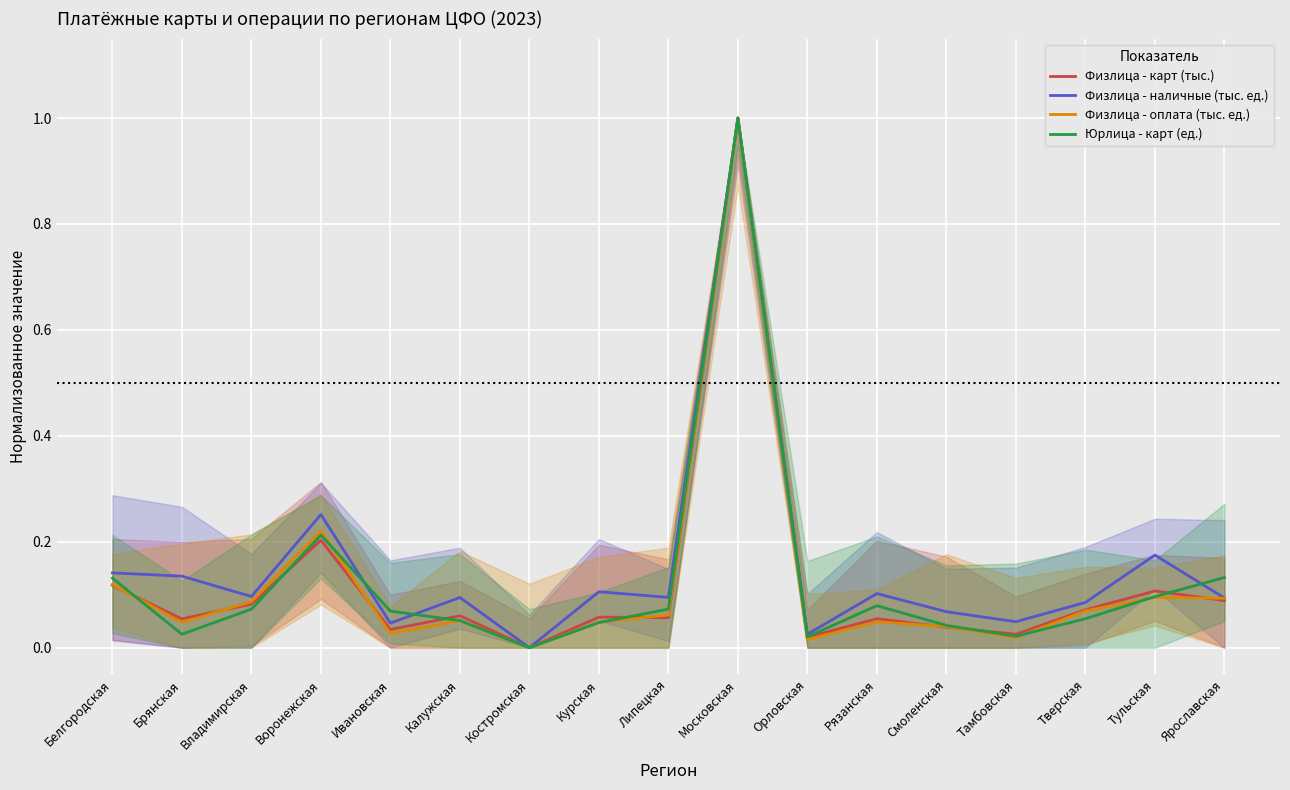

How many data points does each series have?

17